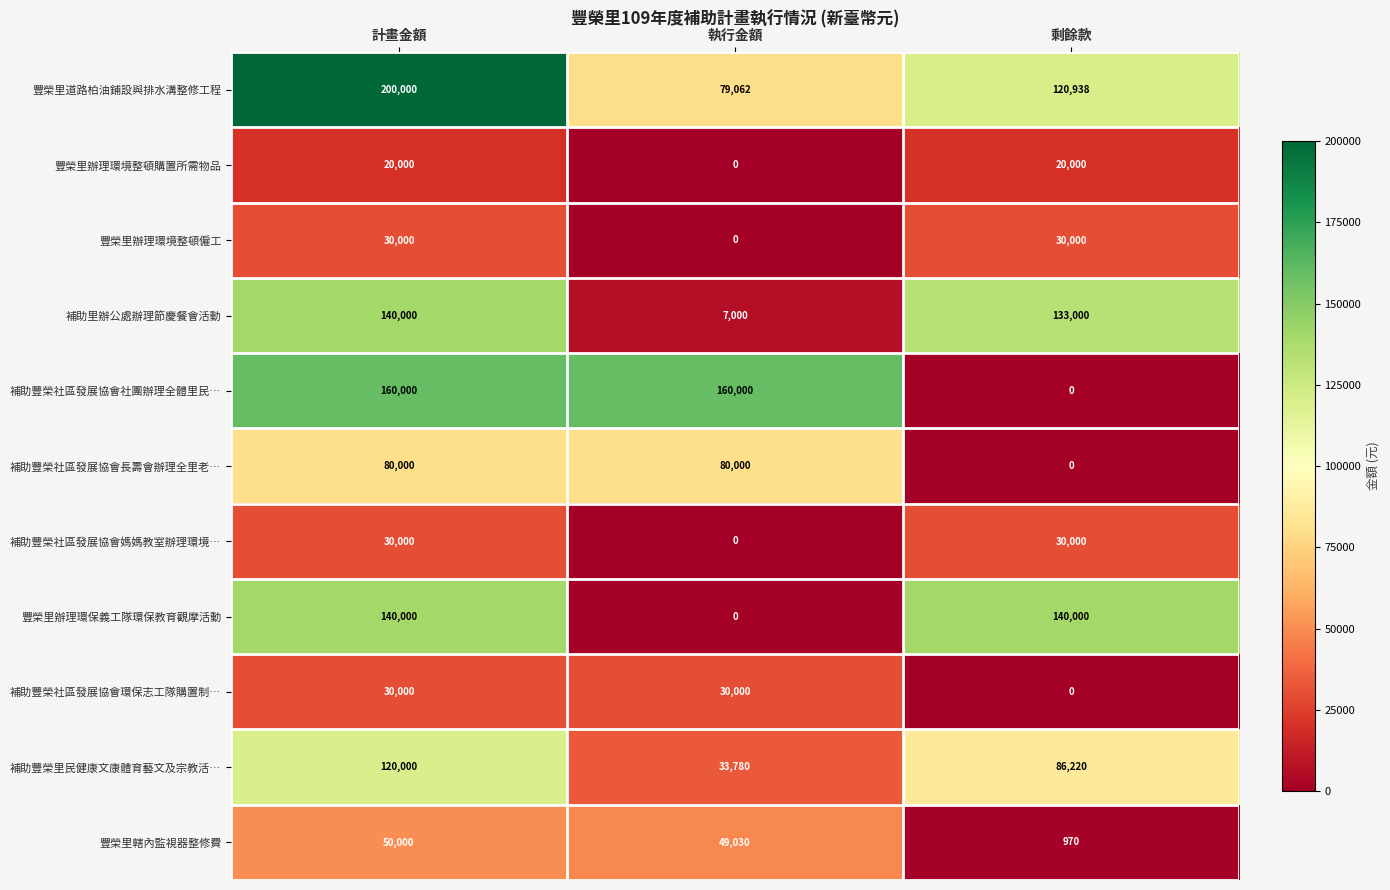

What is the spread (max minus min) of values at 執行金額?

160000